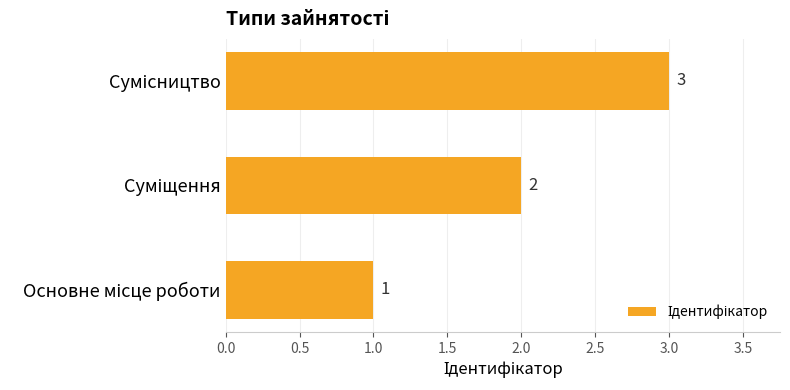

How many bars are there in total?

3